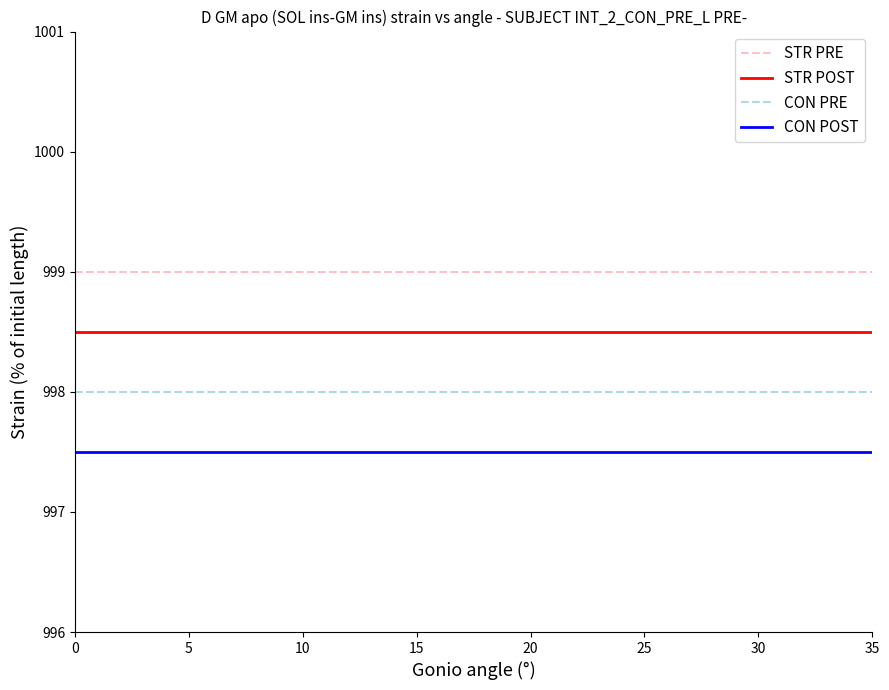

What are all the series names shown in the legend?

STR PRE, STR POST, CON PRE, CON POST